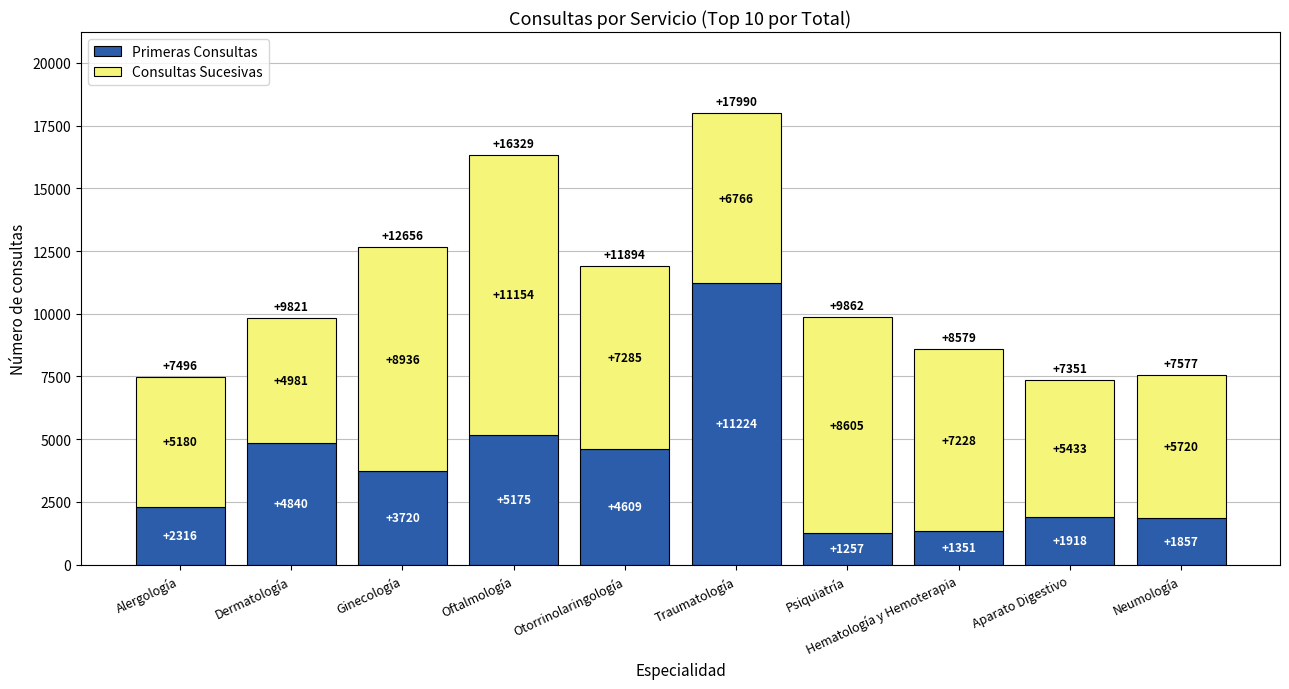

What are all the series names shown in the legend?

Primeras Consultas, Consultas Sucesivas